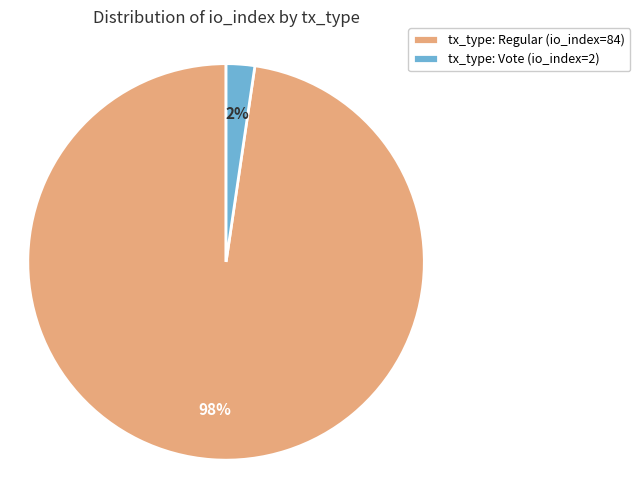

True or false: tx_type: Vote (io_index=2) accounts for 16% of the total.

False